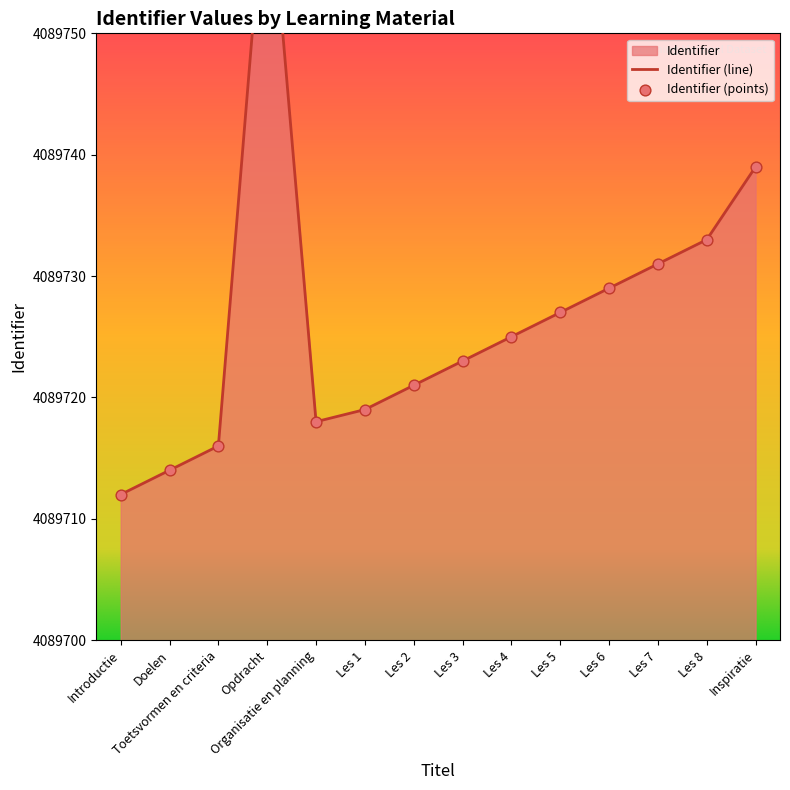

Between Les 6 and Les 2, which is larger?

Les 6